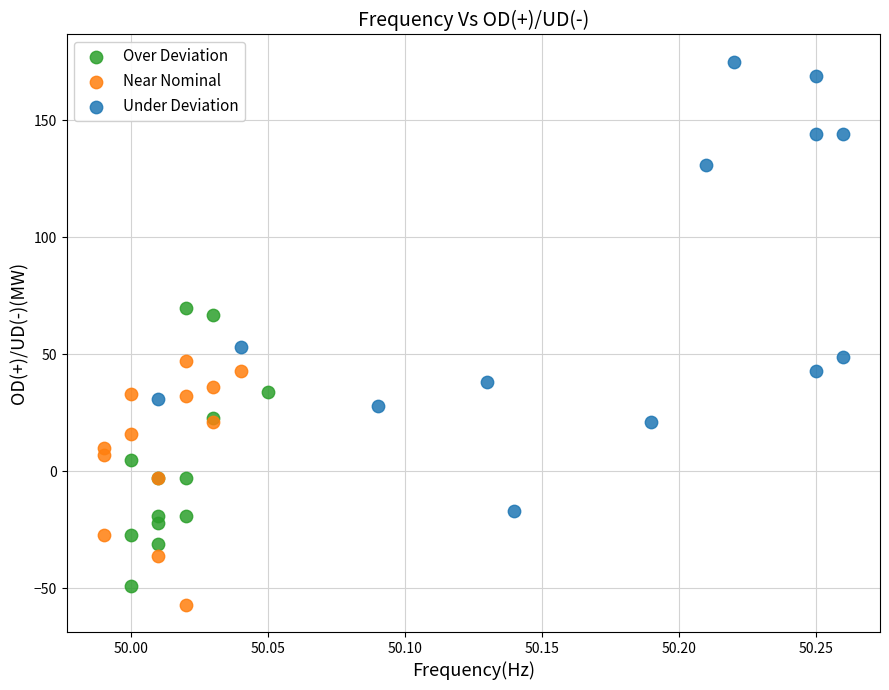

Which series contains the highest Y value?

Under Deviation